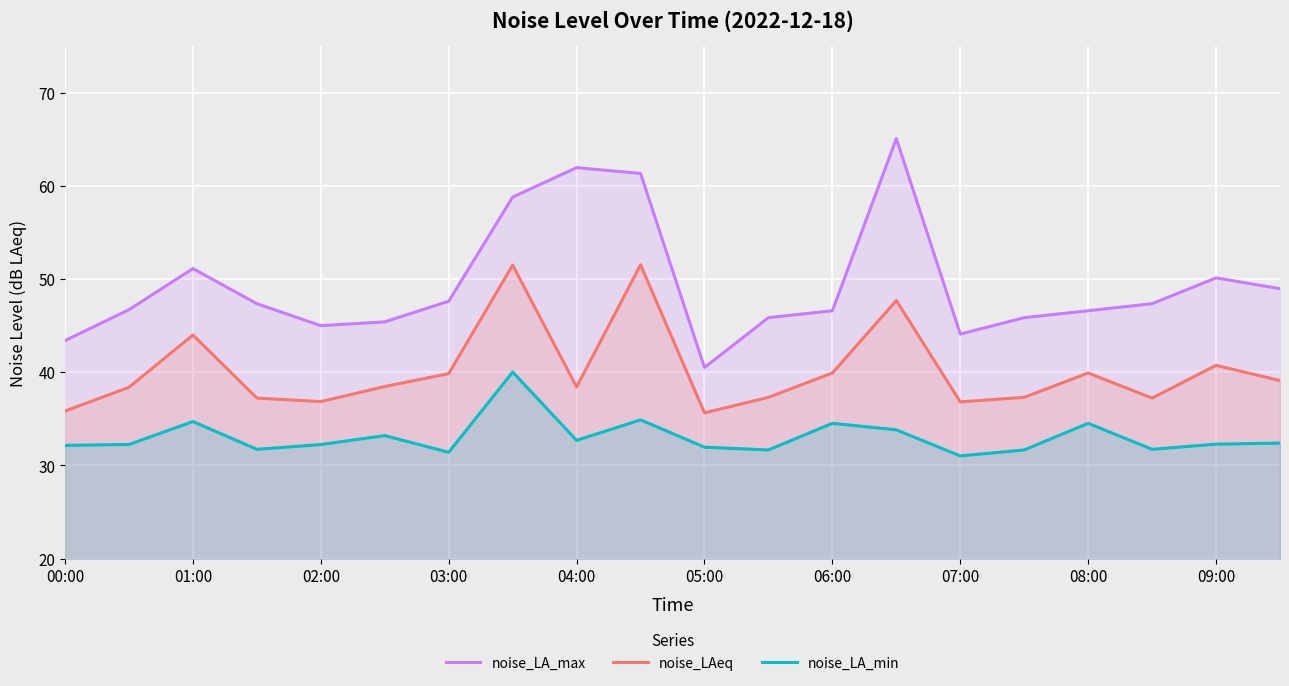

Which series has the widest spread of values?

noise_LA_max